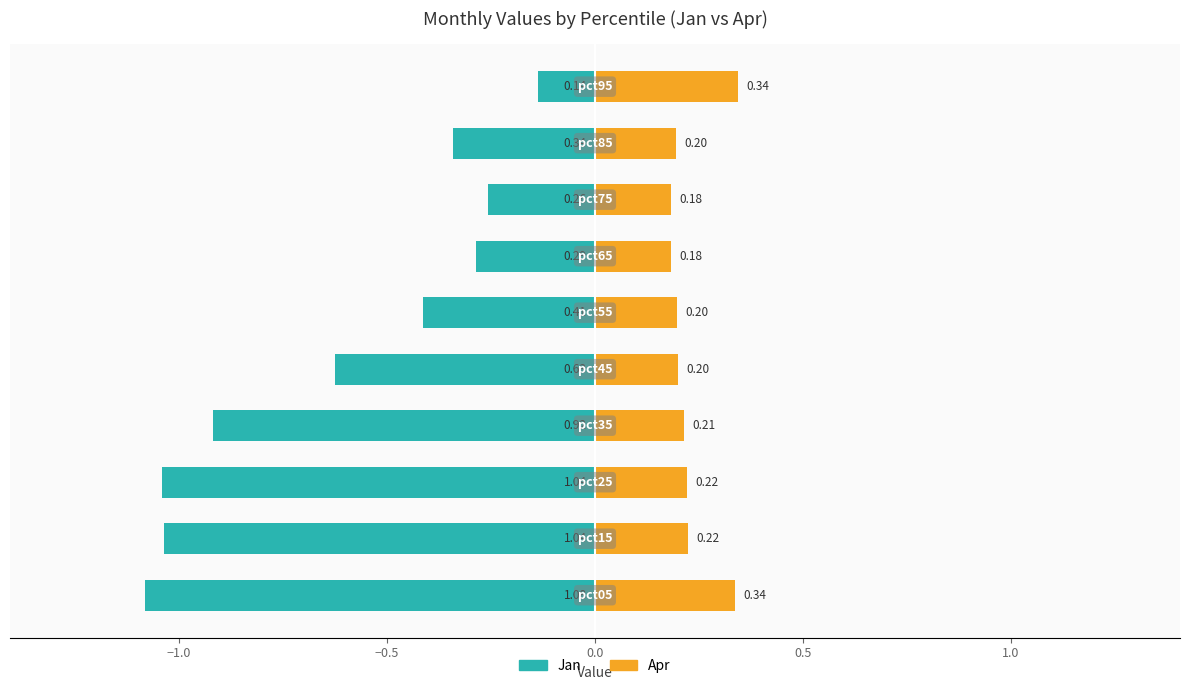

What position from the right is −0.5?

8